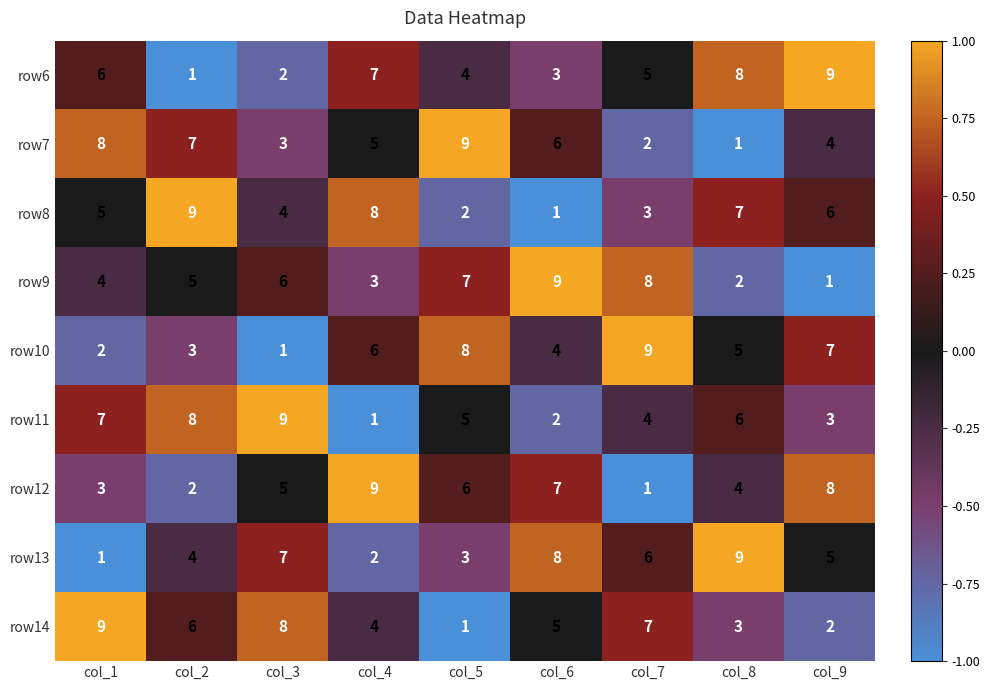

Is the value of row11 at col_1 greater than the value of row10 at col_8?

Yes